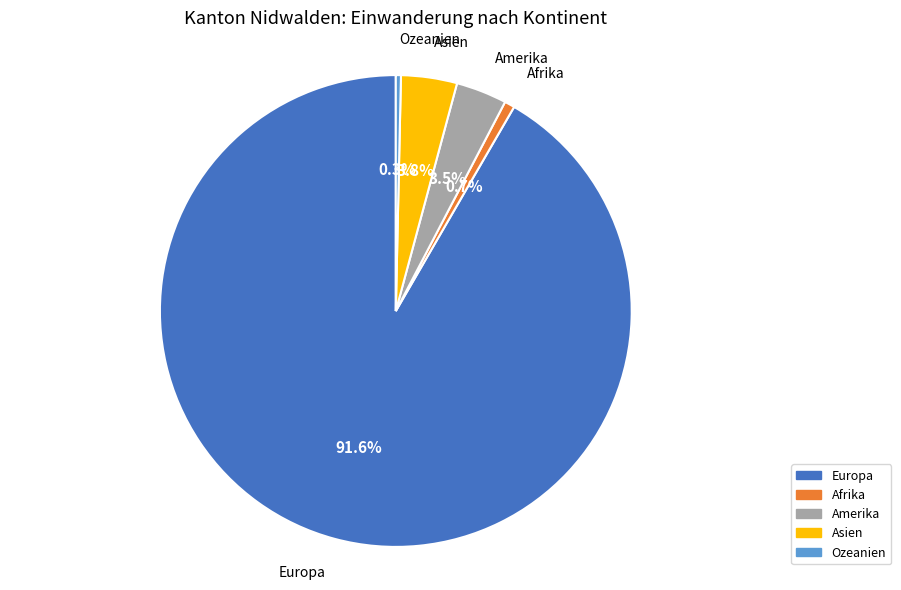

Which category has the biggest portion of the pie?

Europa